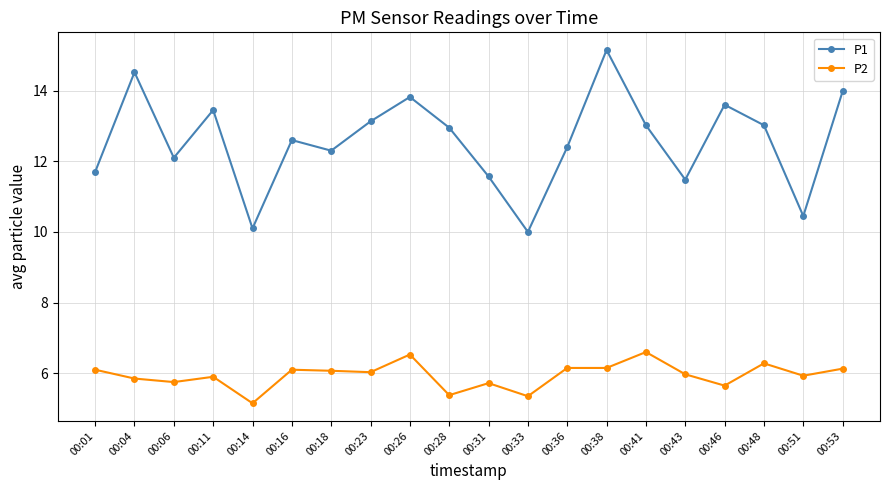

What is the value of the P1 point at the 16th from the left?

11.5